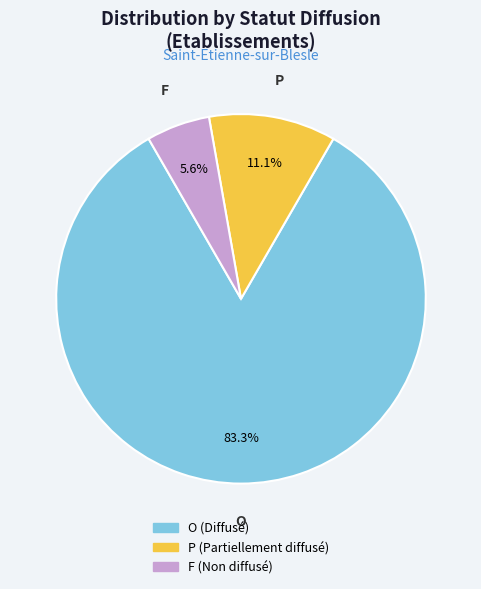

True or false: O accounts for 72% of the total.

False